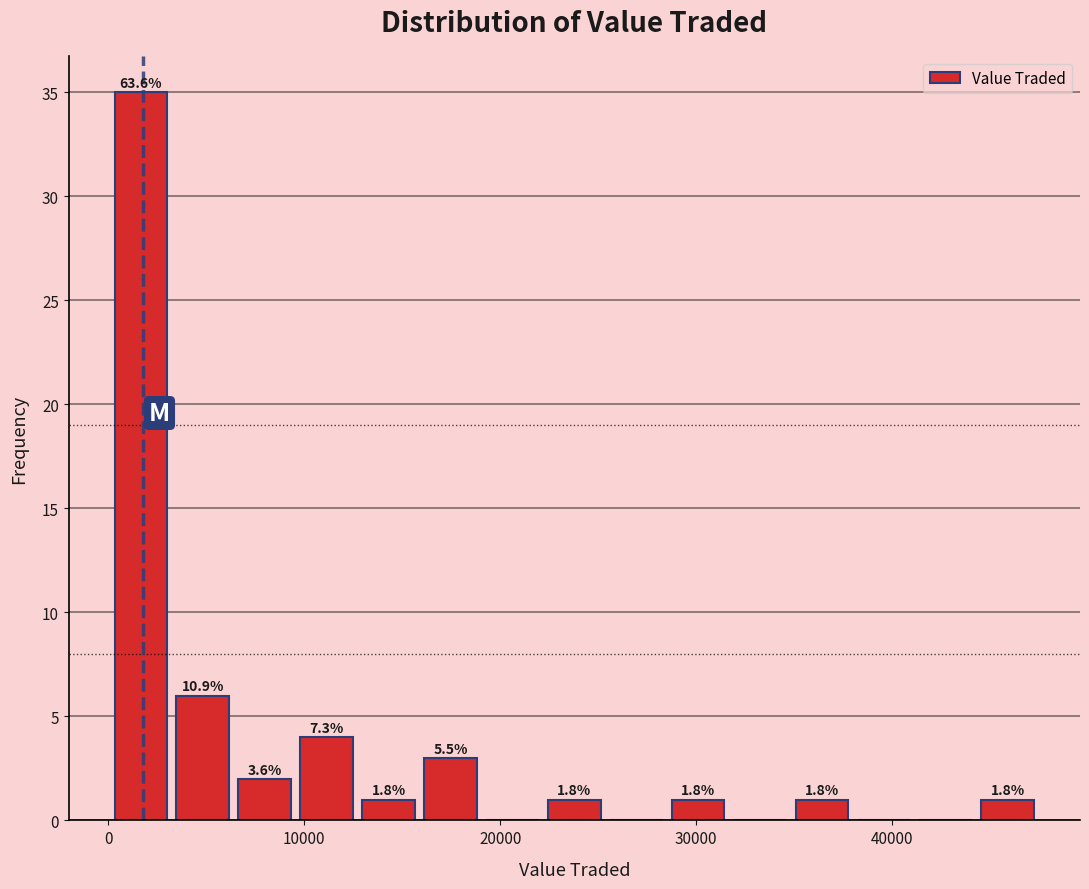

Read against the x-axis, roughly where is the centre of the tallest bar?

2000